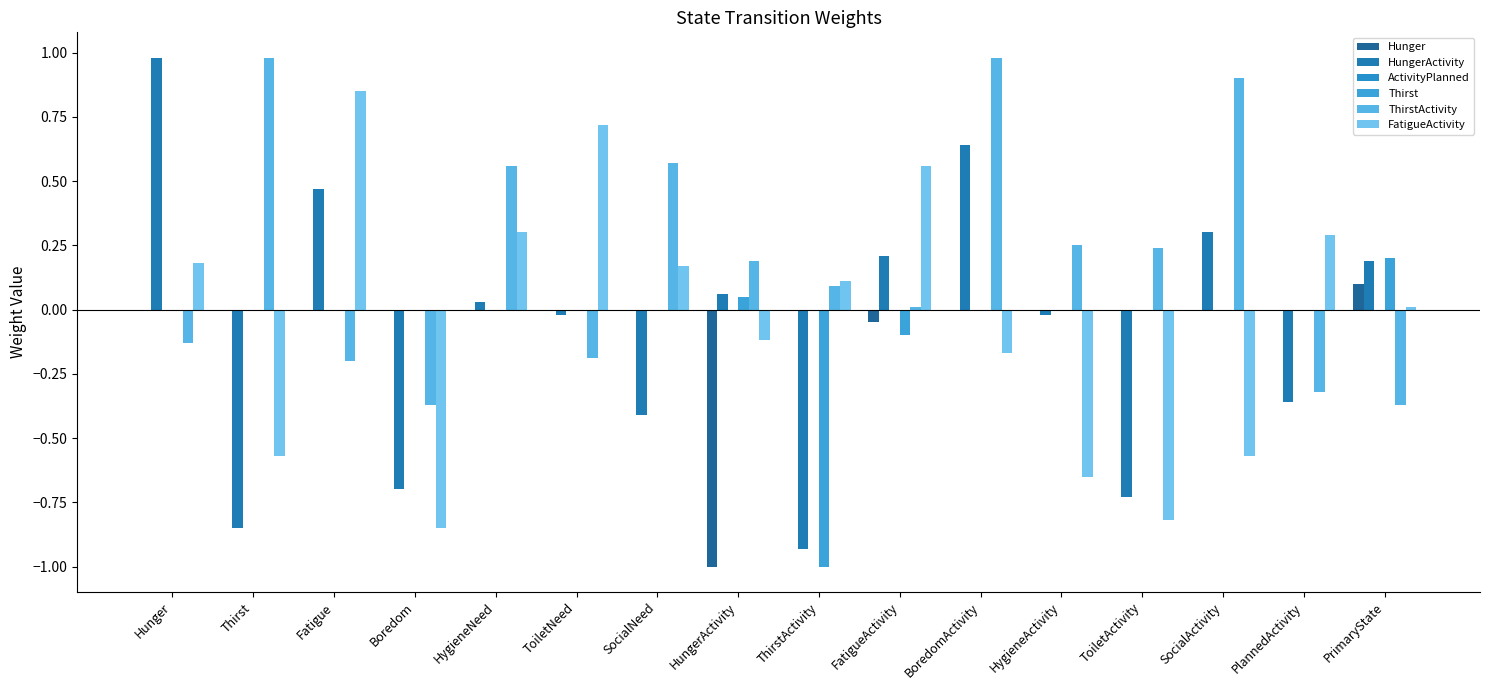

The Hunger series shows 0.0 at ToiletNeed. True or false?

True